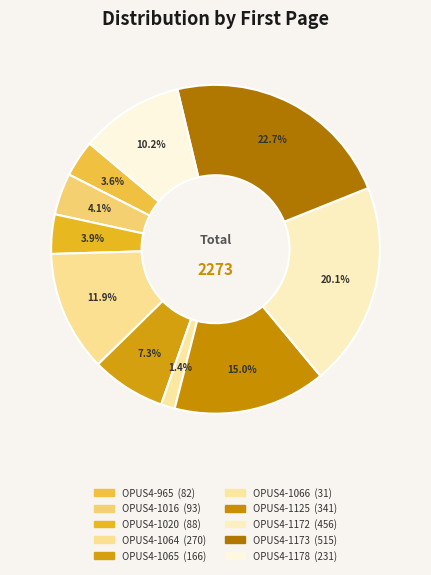

How many segments does this pie chart have?

10